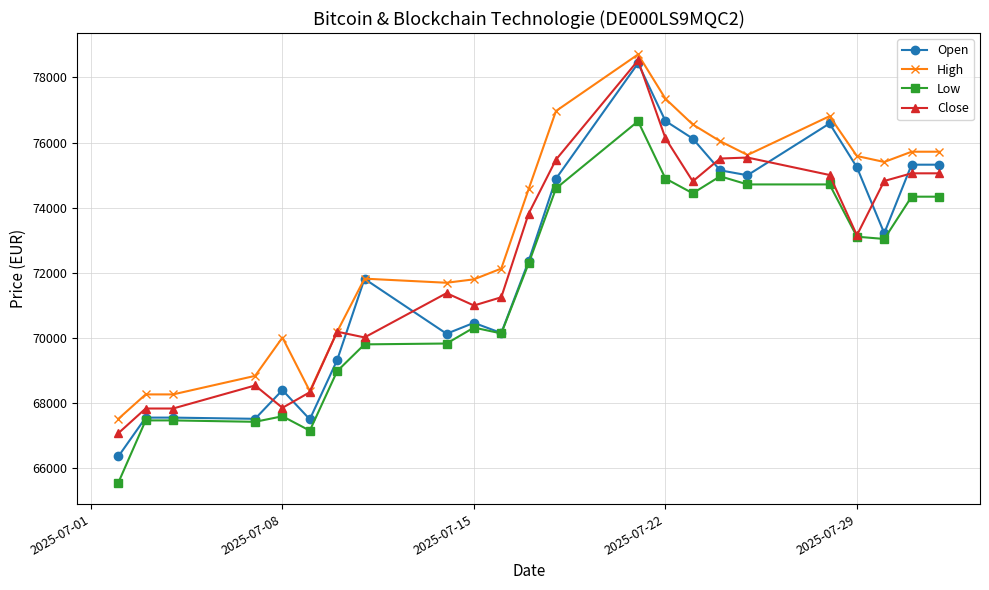

What is the minimum value for High?

67518